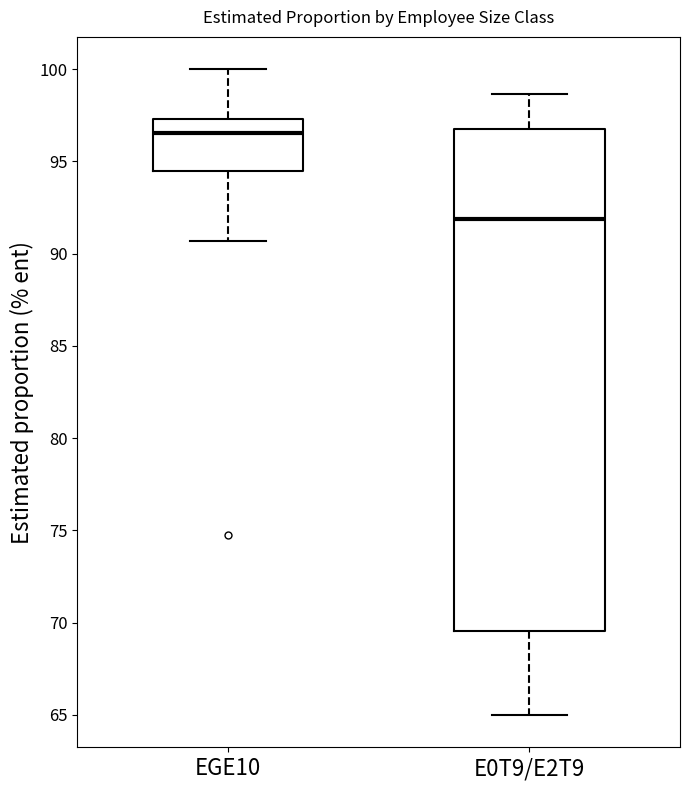

Where does the lower whisker of the box for EGE10 end on the y-axis? The values are not printed on the chart, so give them approximately, as read against the axis.

90.5